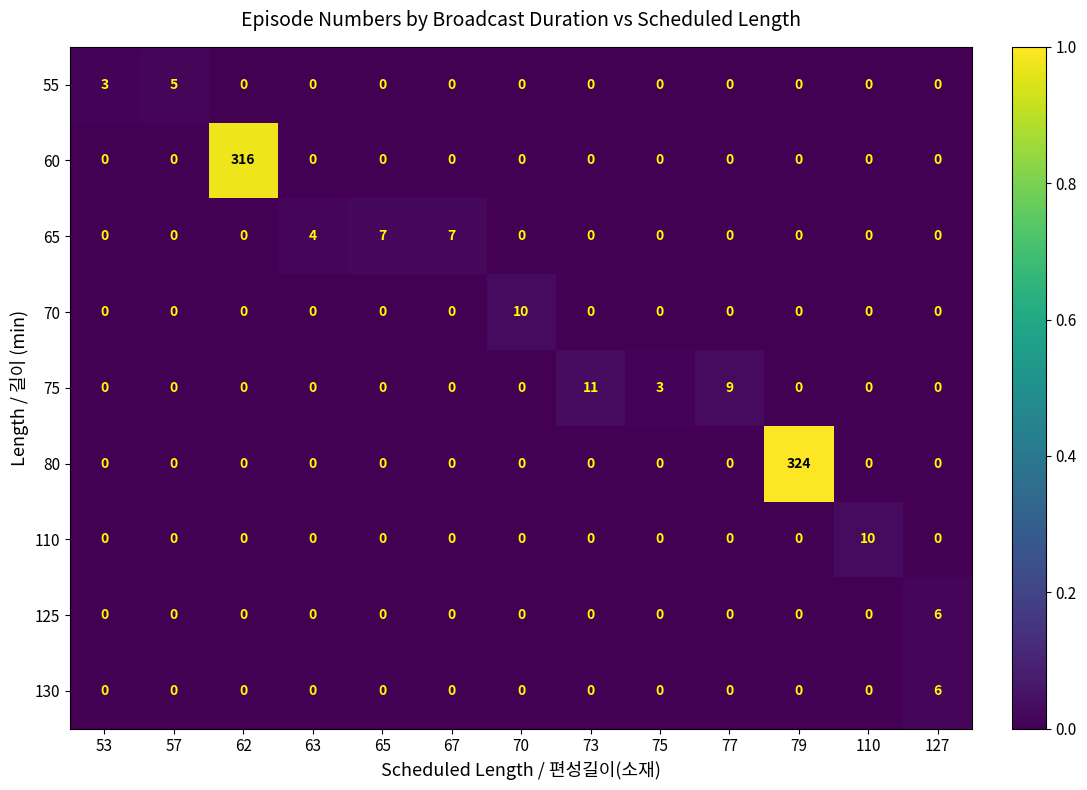

Is it true that 110 equals 0 at 79?

True